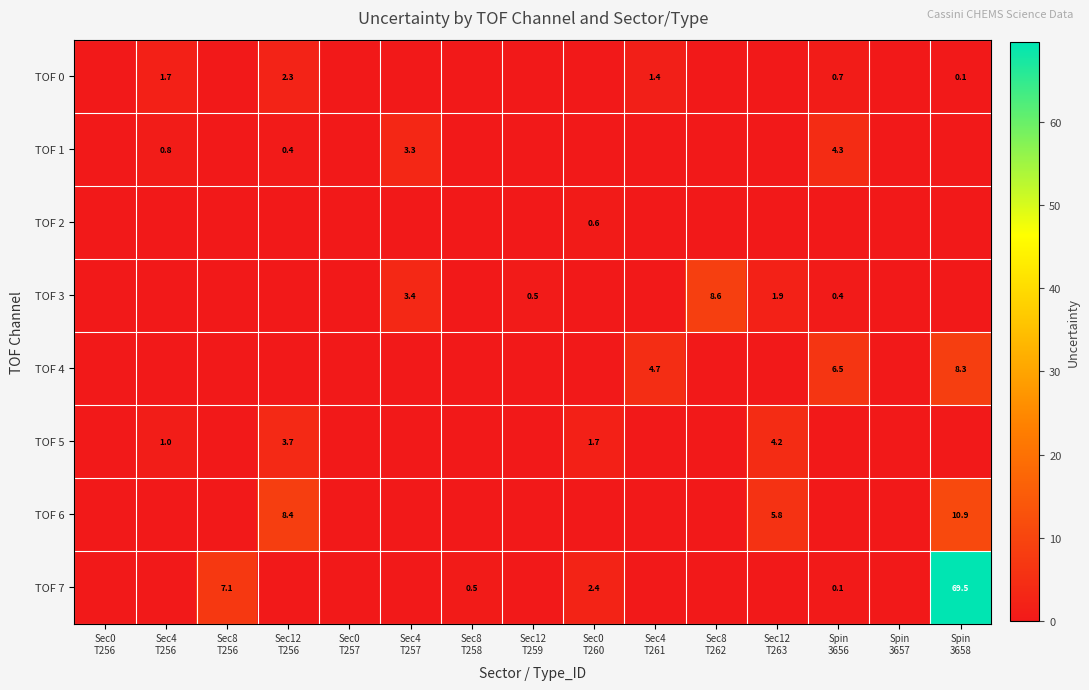

Which series has the largest total across all categories?

TOF 7